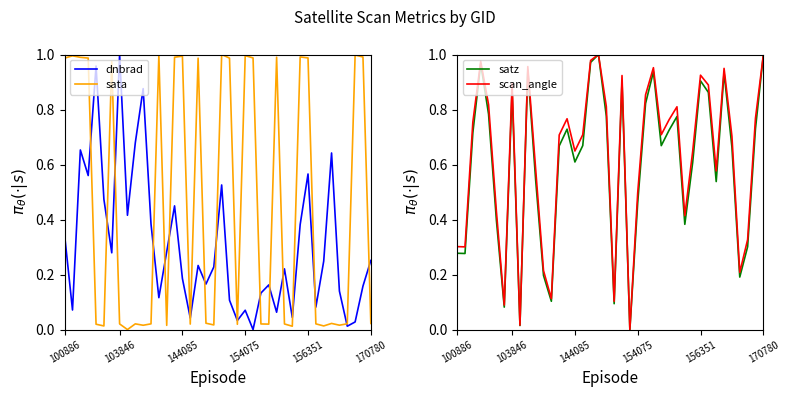

The value of scan_angle at 103846 is 0.9. True or false?

True